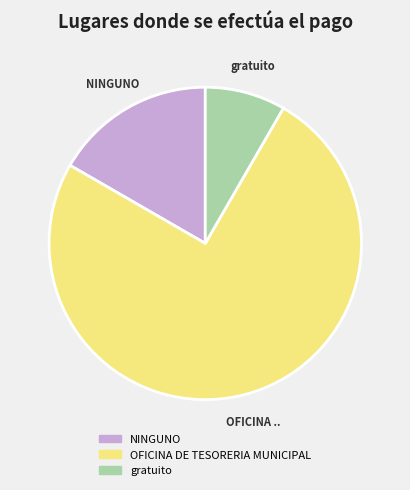

Approximately how many times larger is the value at OFICINA DE TESORERIA MUNICIPAL compared to gratuito?

9.0